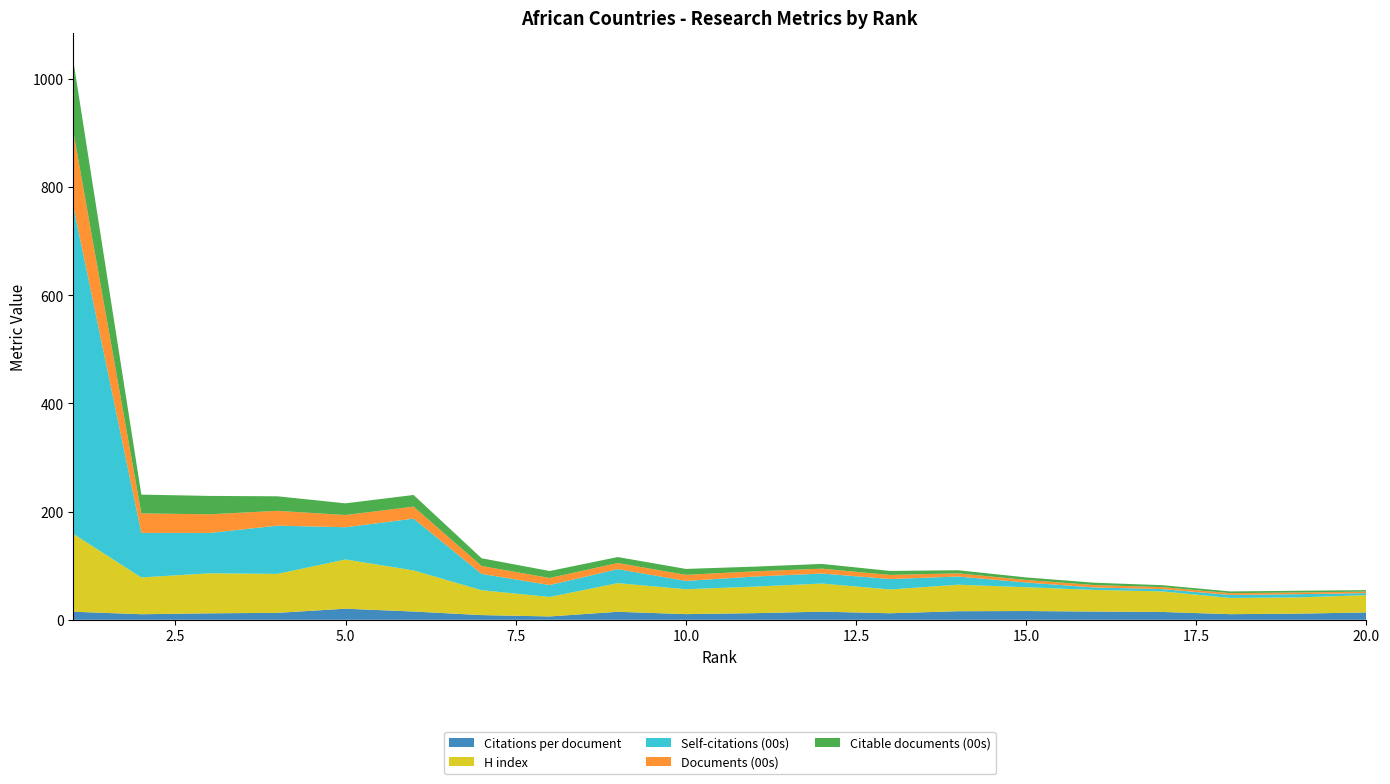

Reading left to right, list all the values displayed in this chart.

Citations per document: 14.9	10.3	11.9	12.9	20.5	15.3	8.7	6.2	14.8	10.5	12.2	15.0	12.1	15.8	16.2	15.2	14.5	10.4	11.4	13.6
H index: 144.0	68.0	74.0	72.0	91.0	76.0	46.0	36.0	53.0	46.0	49.0	52.0	44.0	49.0	44.0	40.0	38.0	30.0	30.0	32.0
Self-citations (00s): 605.9	82.4	74.5	89.1	59.6	95.8	30.2	22.0	25.9	15.5	18.6	18.5	19.3	15.1	8.8	4.5	4.3	5.5	5.9	3.8
Documents (00s): 137.8	36.0	34.5	27.4	22.6	22.1	14.5	13.0	11.3	11.1	9.6	9.0	7.5	6.0	4.7	4.5	3.6	3.3	3.2	2.8
Citable documents (00s): 131.3	34.7	34.0	26.9	21.6	21.6	14.3	12.9	11.0	11.0	8.7	8.8	7.4	5.7	4.7	4.3	3.5	3.2	3.1	2.7